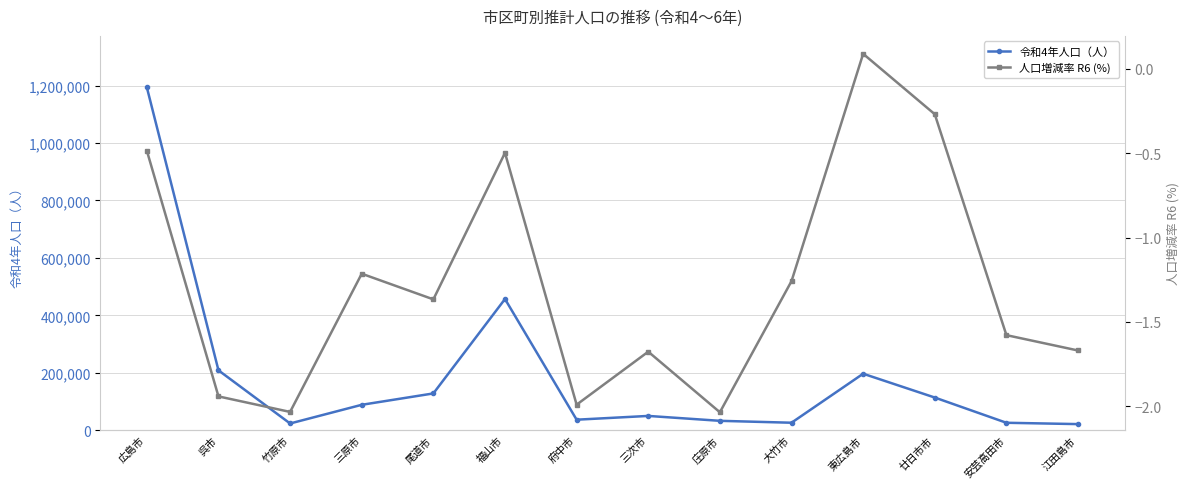

Reading right to left, extract all data points from this chart.

令和4年人口（人）: 江田島市=21183.0	安芸高田市=25813.0	廿日市市=113681.0	東広島市=196596.0	大竹市=25954.0	庄原市=32622.0	三次市=49665.0	府中市=36543.0	福山市=456779.0	尾道市=127996.0	三原市=88391.0	竹原市=23334.0	呉市=208419.0	広島市=1193932.0
人口増減率 R6 (%): 江田島市=-1.7	安芸高田市=-1.6	廿日市市=-0.3	東広島市=0.1	大竹市=-1.3	庄原市=-2.0	三次市=-1.7	府中市=-2.0	福山市=-0.5	尾道市=-1.4	三原市=-1.2	竹原市=-2.0	呉市=-1.9	広島市=-0.5